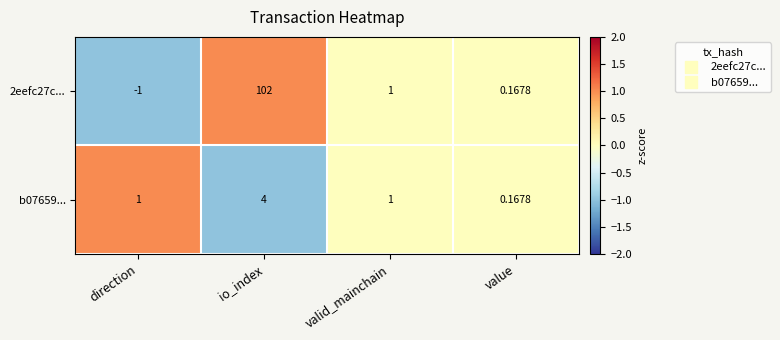

Rank the series by their maximum value, from highest to lowest.

2eefc27c..., b07659...